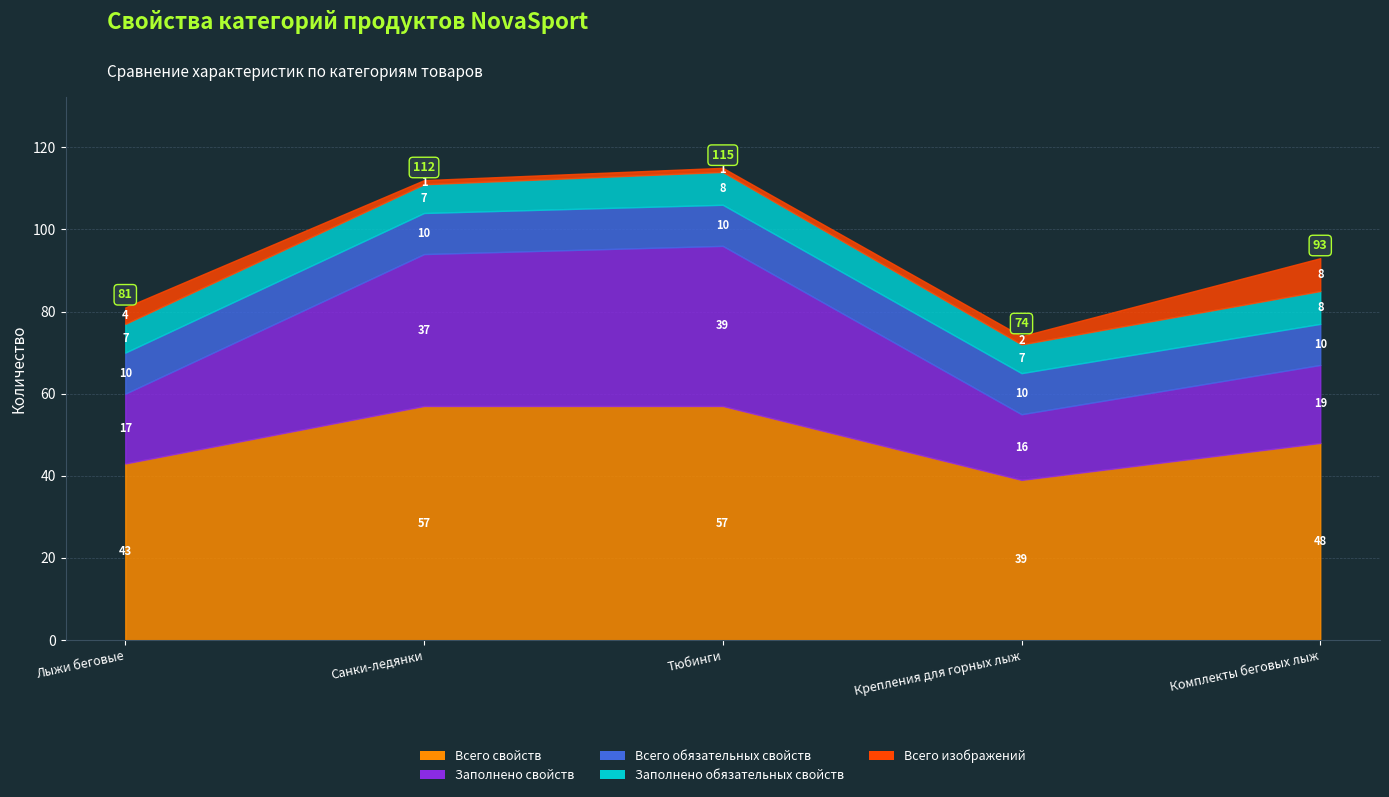

What is the sum of the Всего свойств values at Комплекты беговых лыж and Тюбинги?

105